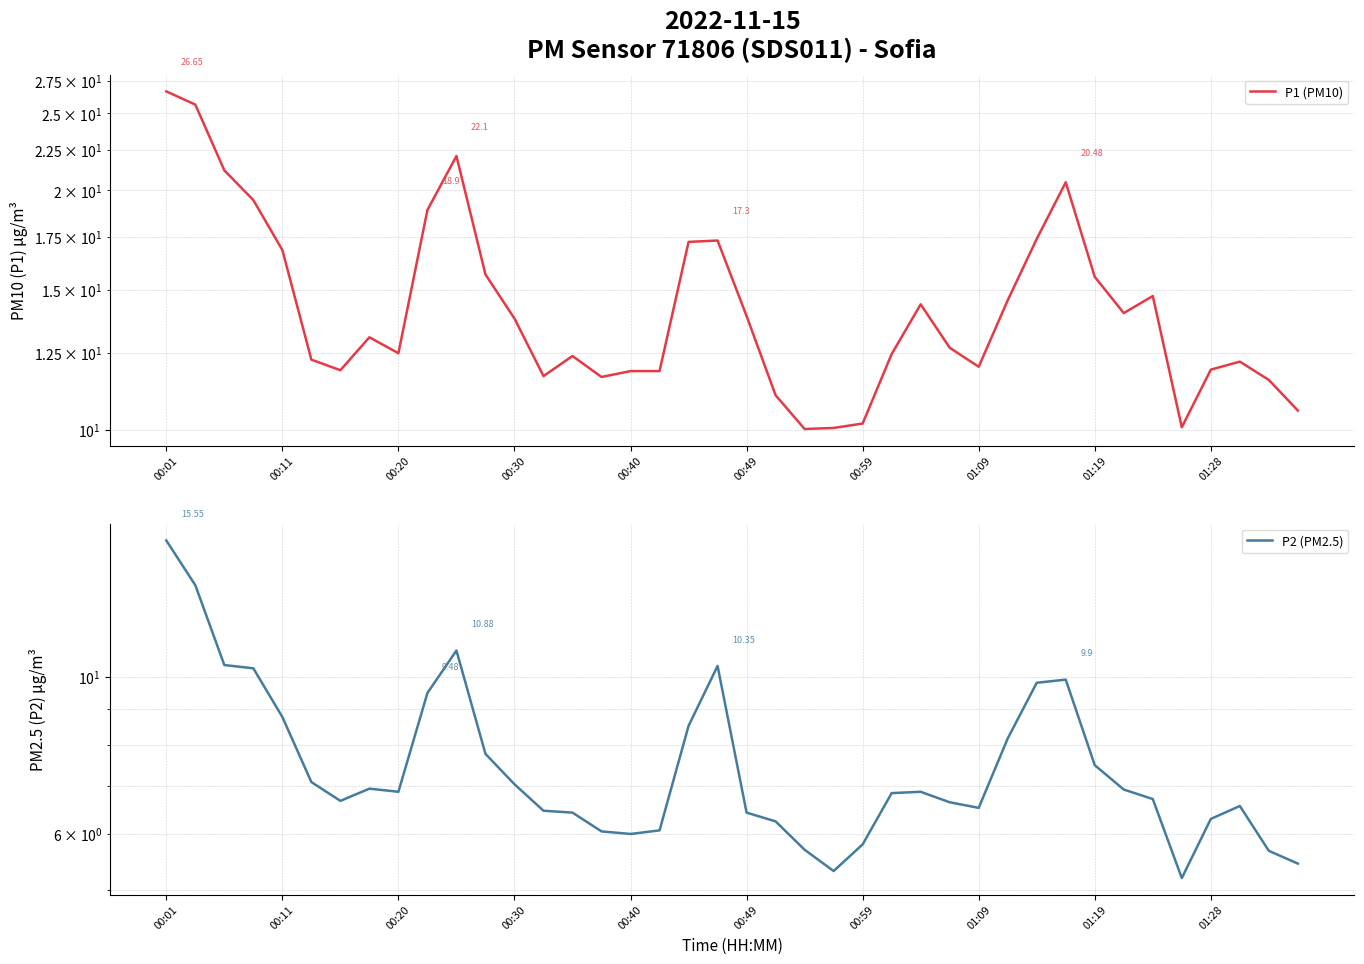

What is the average value of the P1 (PM10) series?

14.6